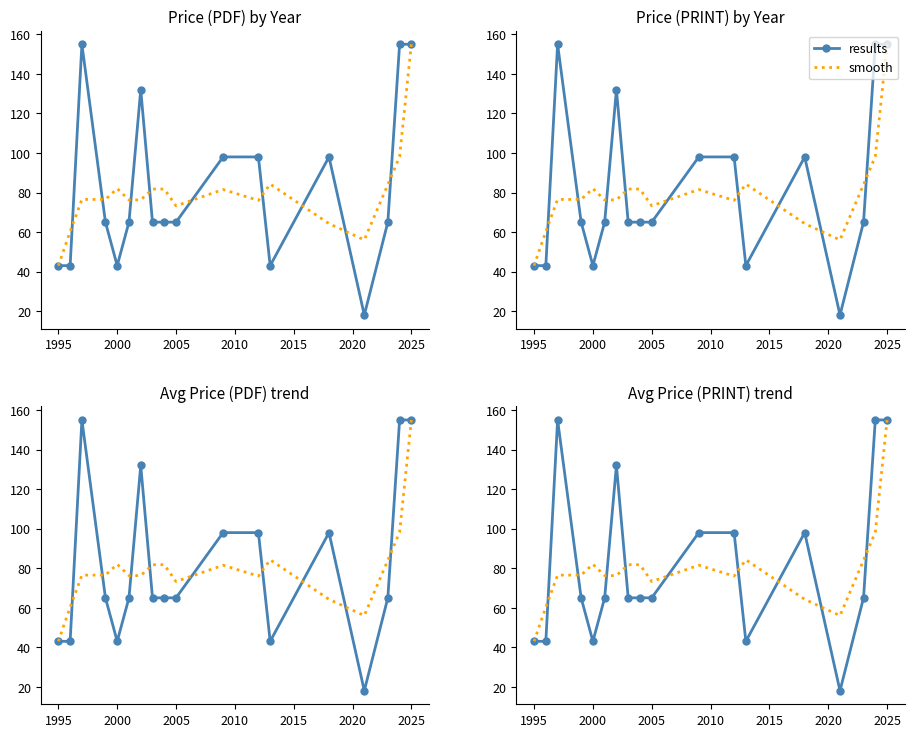

Does the chart have visible grid lines?

No